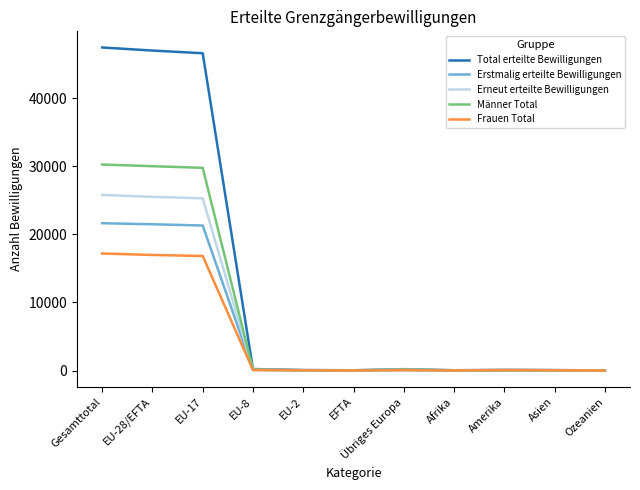

Between EU-17 and Afrika, which series saw the biggest shift?

Total erteilte Bewilligungen